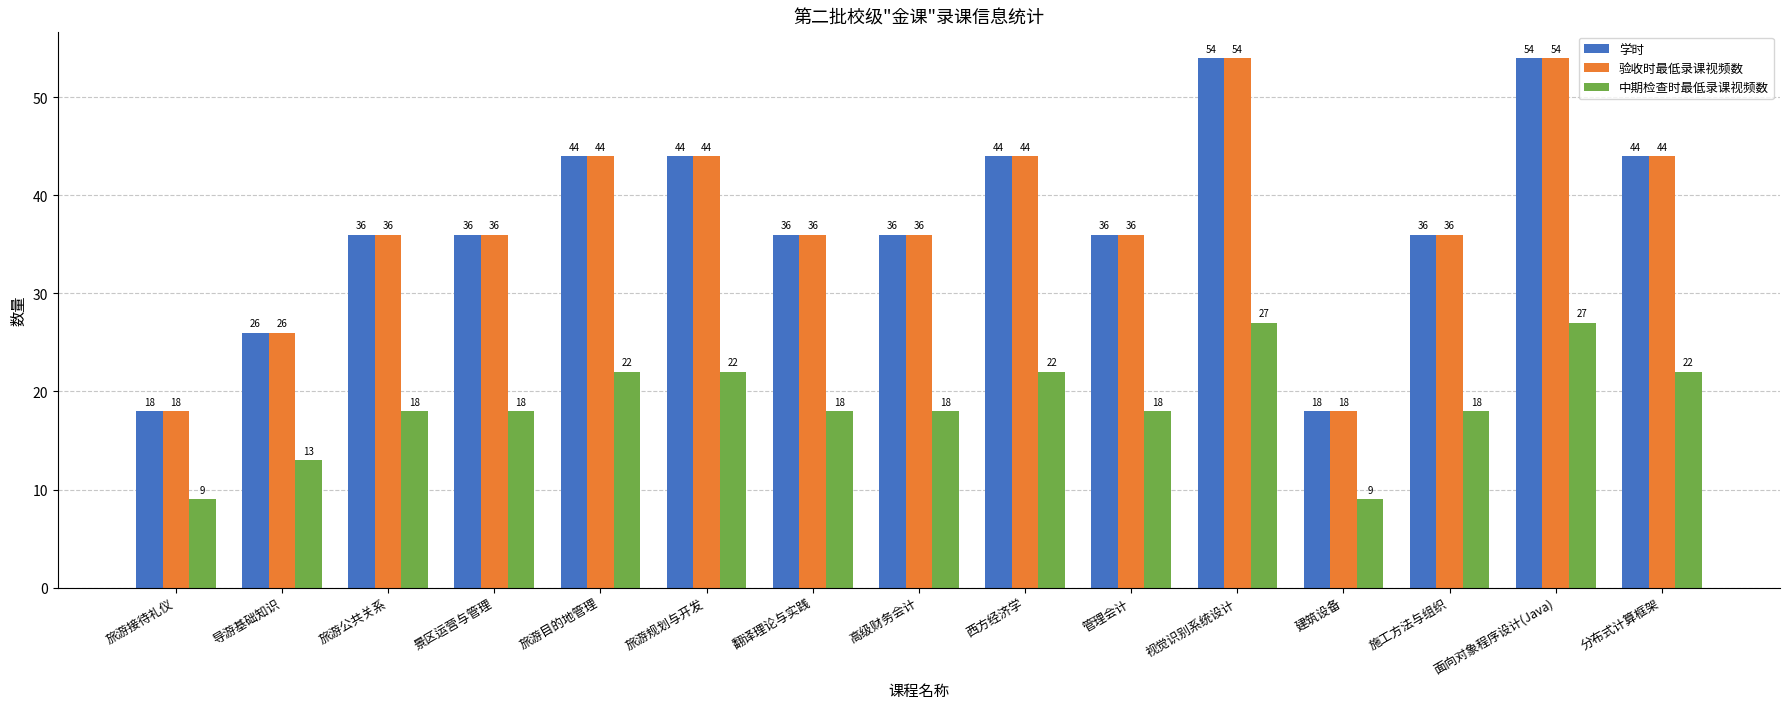

Is it true that 中期检查时最低录课视频数 equals 5 at 建筑设备?

False